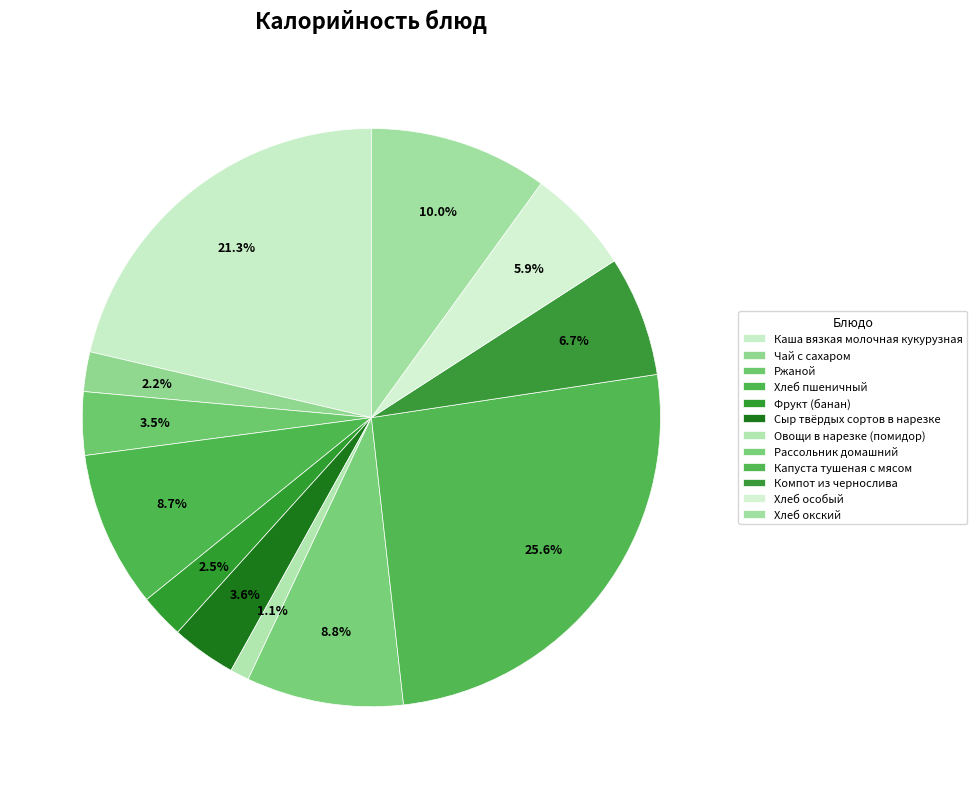

Count the number of slices in the pie.

12